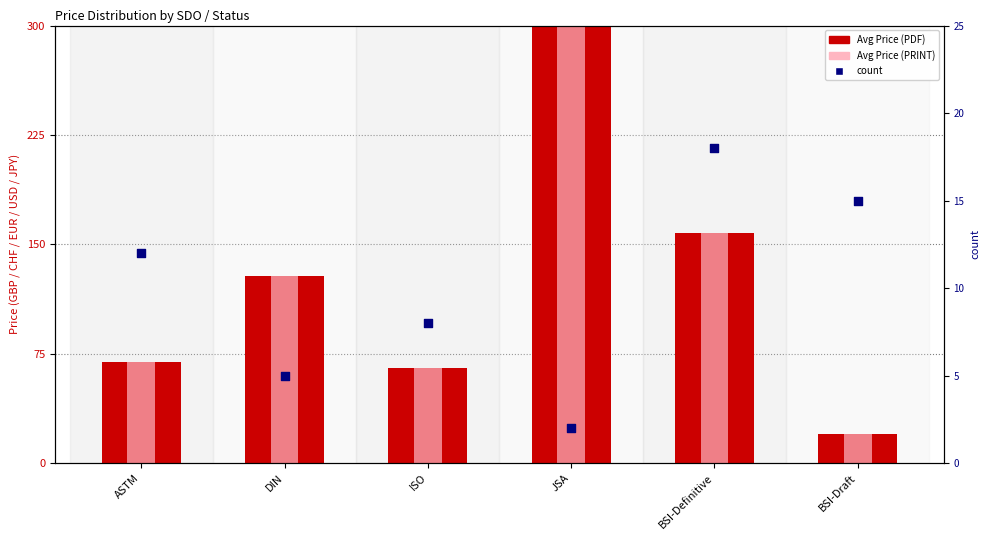

What is the total value across all series at ASTM?

150.0